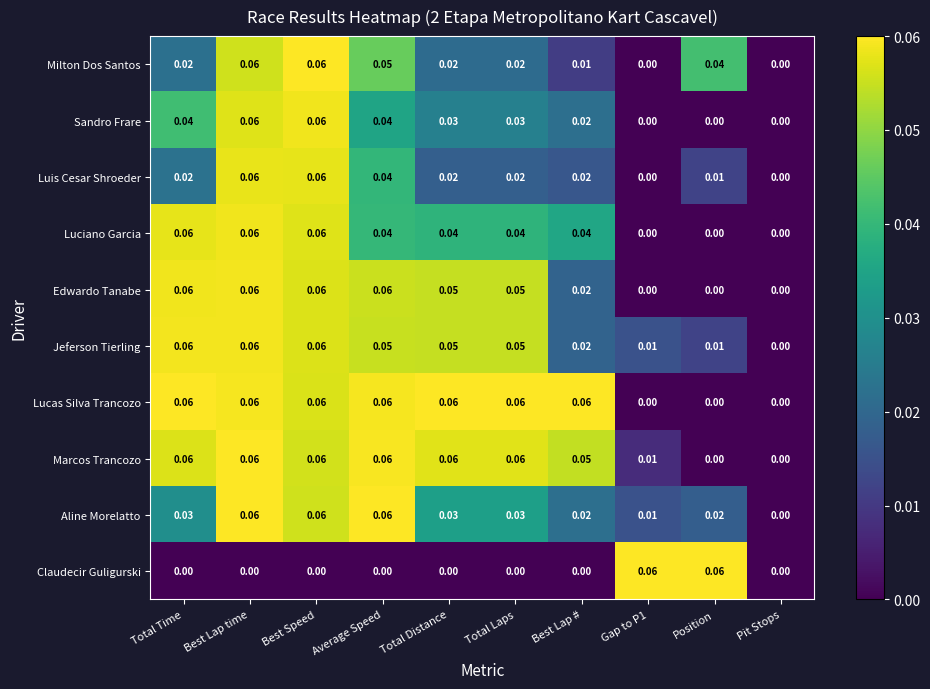

At which label is Aline Morelatto closest to 0?

Pit Stops